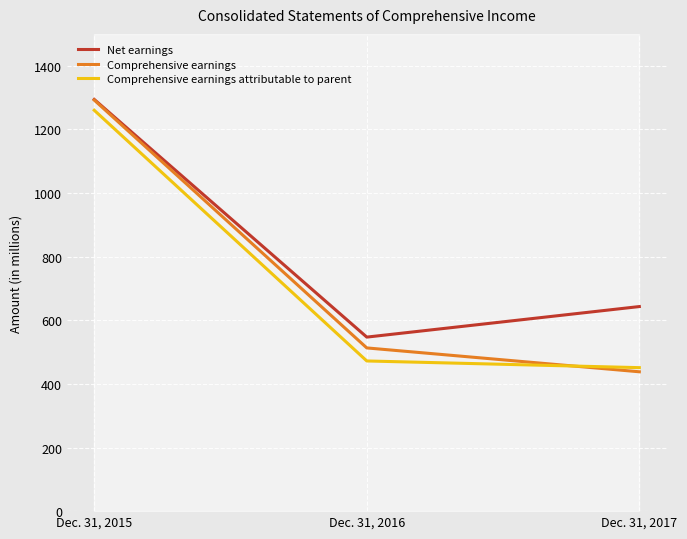

What is the spread (max minus min) of values at Dec. 31, 2017?

205